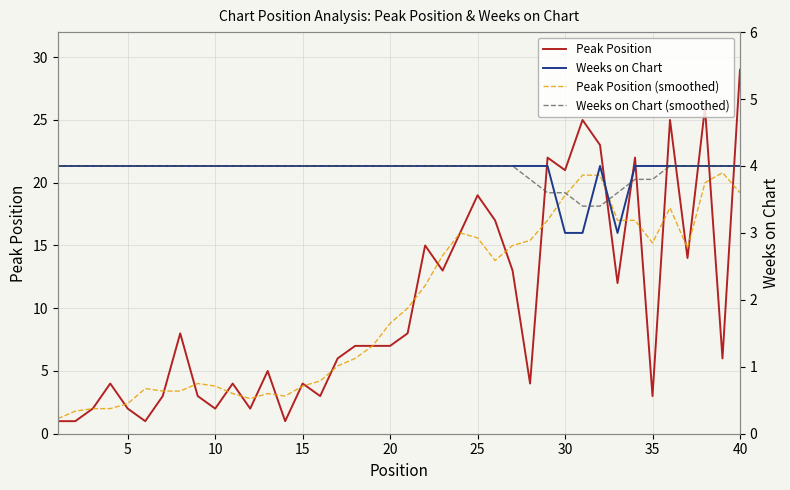

Which series changed the most between 20 and 20?

Peak Position (smoothed)